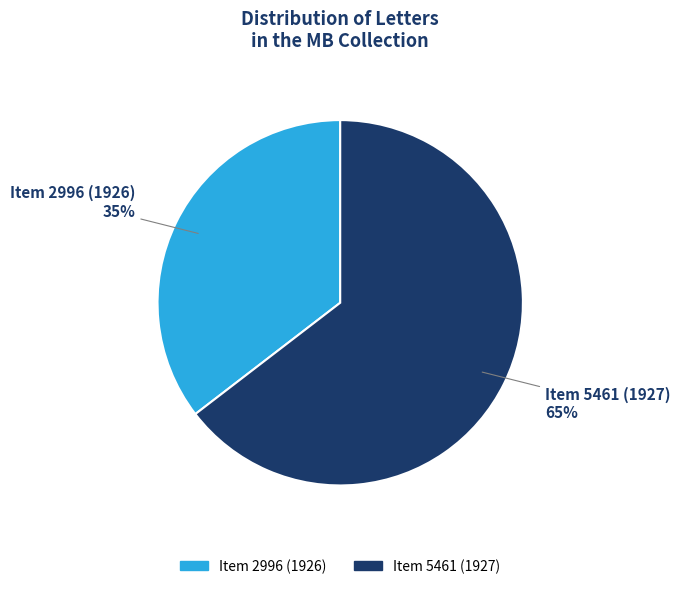

The Item 5461 (1927) slice represents 65% of the pie. True or false?

True